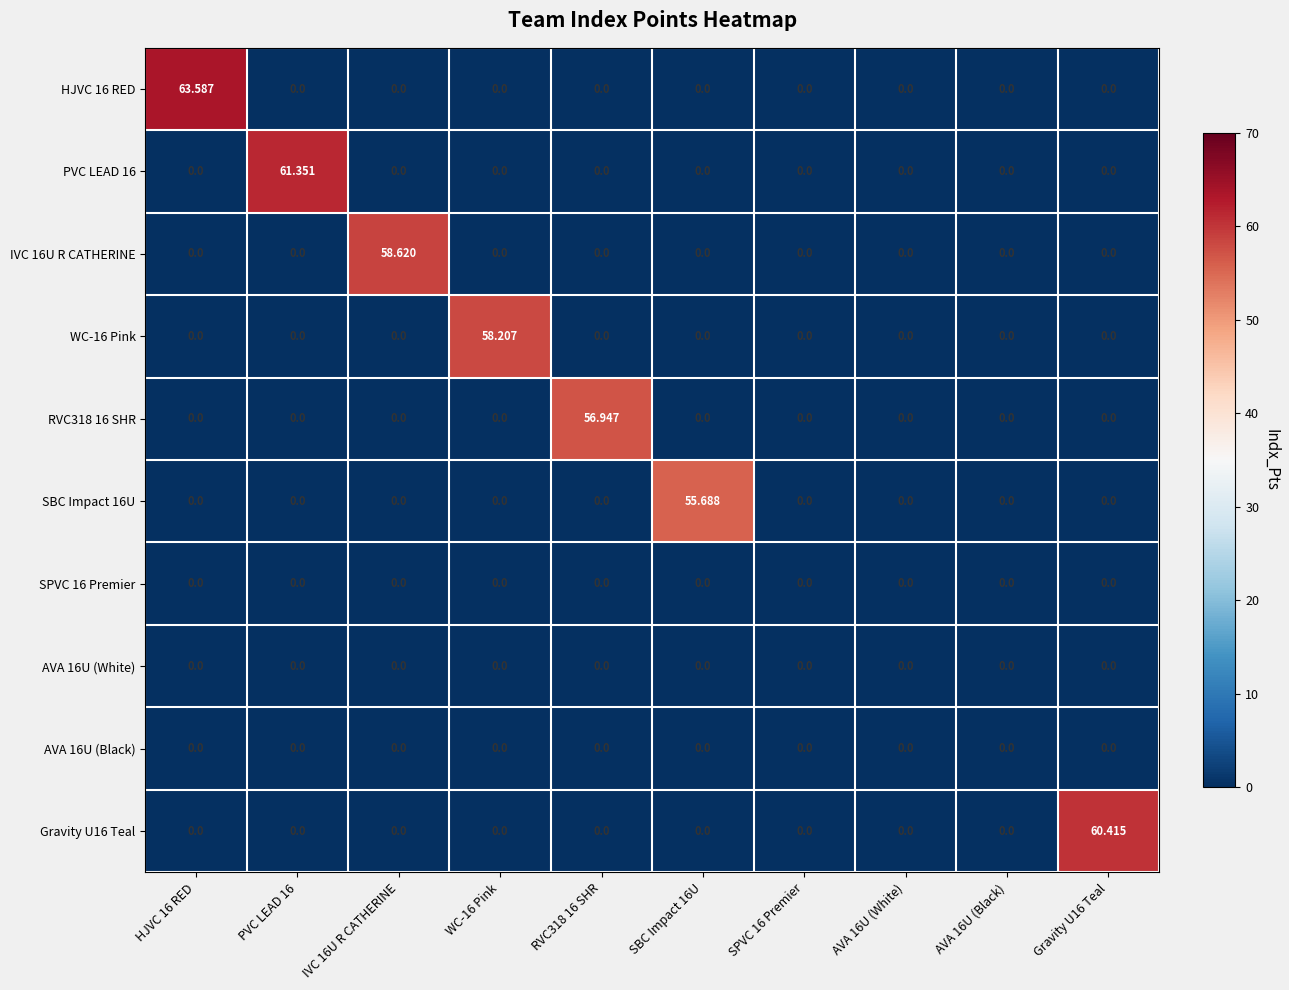

How many data points does each series have?

10